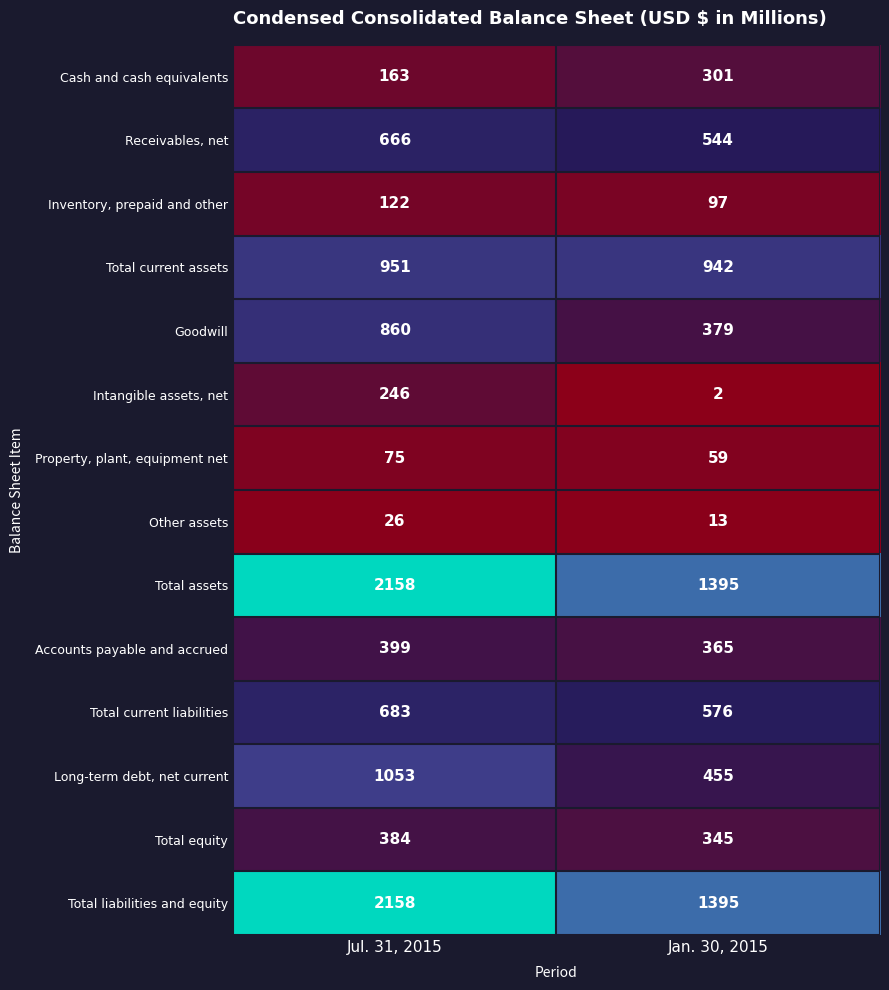

Reading right to left, extract all data points from this chart.

Cash and cash equivalents: 301	163
Receivables, net: 544	666
Inventory, prepaid and other: 97	122
Total current assets: 942	951
Goodwill: 379	860
Intangible assets, net: 2	246
Property, plant, equipment net: 59	75
Other assets: 13	26
Total assets: 1395	2158
Accounts payable and accrued: 365	399
Total current liabilities: 576	683
Long-term debt, net current: 455	1053
Total equity: 345	384
Total liabilities and equity: 1395	2158